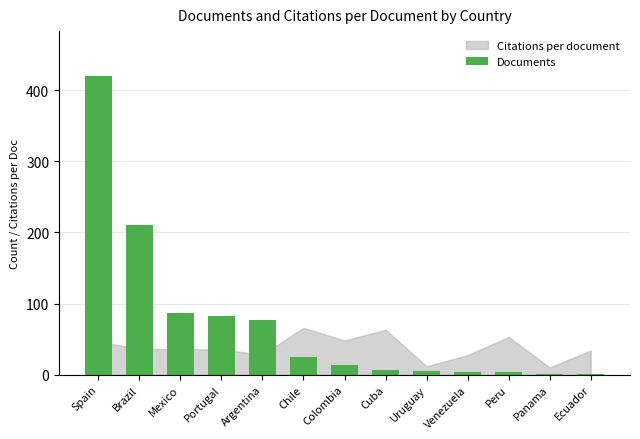

Count the number of data series in this chart.

1